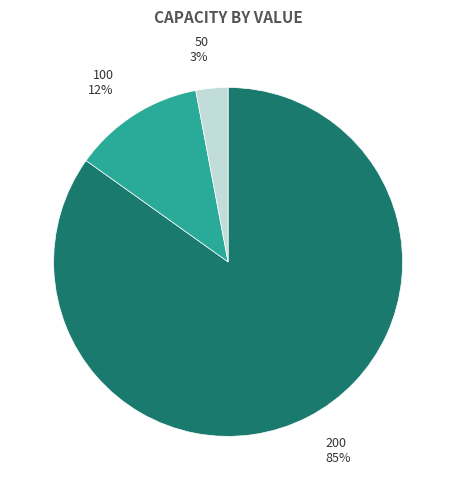

To the nearest percent, what is the average slice percentage?

33%